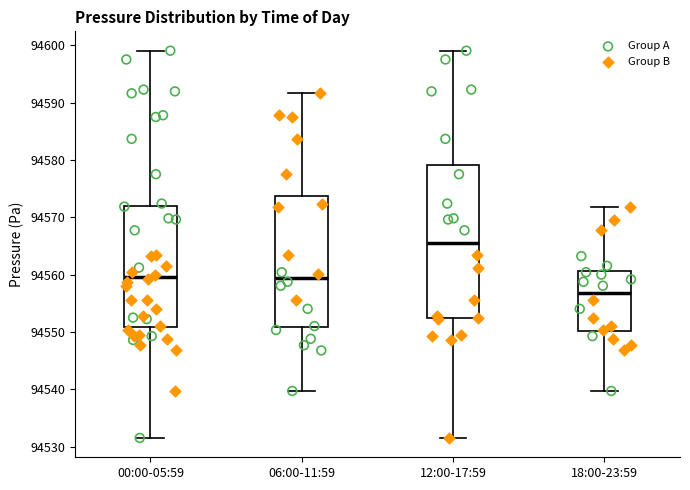

Reading left to right, read every box against the y-axis: the position of its median line, the range the box covers, and the ends of its whiskers. The values are not printed on the chart, so give them approximately, as read against the axis.

00:00-05:59: median 94560, box 94551 to 94572, whiskers 94532 to 94599
06:00-11:59: median 94559, box 94551 to 94574, whiskers 94540 to 94592
12:00-17:59: median 94566, box 94552 to 94579, whiskers 94532 to 94599
18:00-23:59: median 94557, box 94550 to 94561, whiskers 94540 to 94572